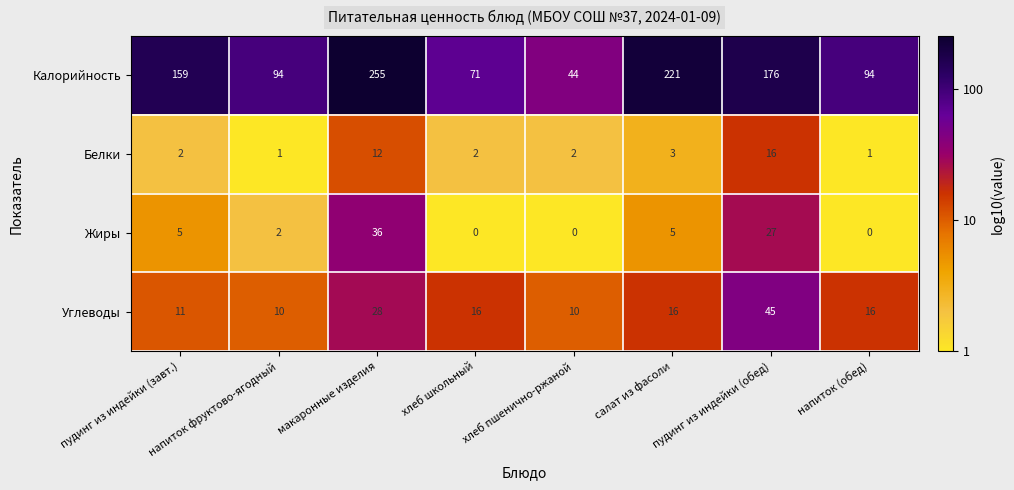

Is it true that Белки equals 2 at хлеб пшенично-ржаной?

True